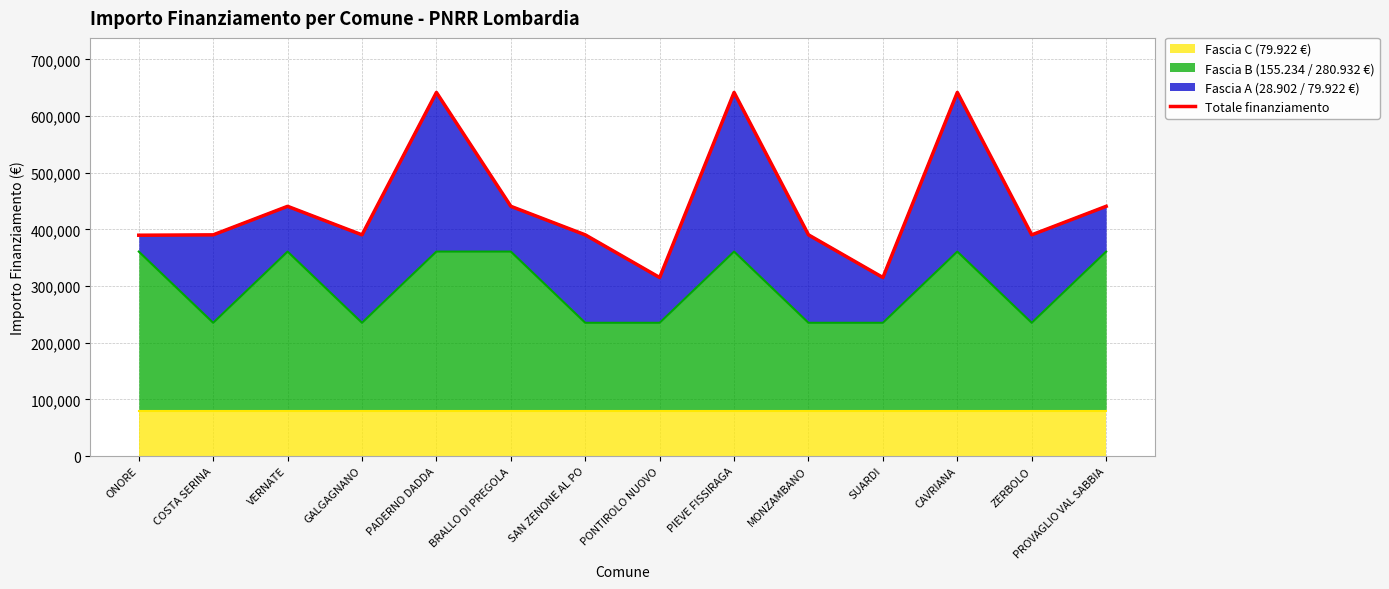

What is the smallest value displayed?

315078